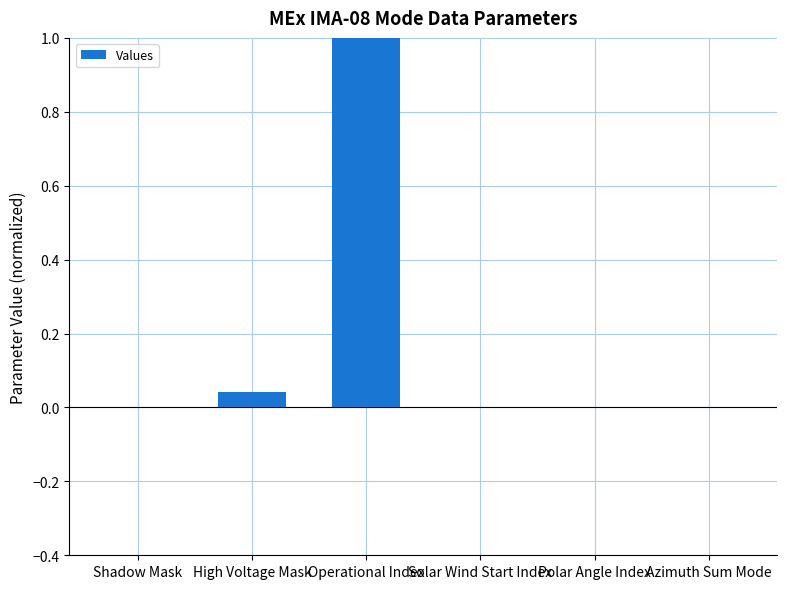

Count the number of data series in this chart.

1